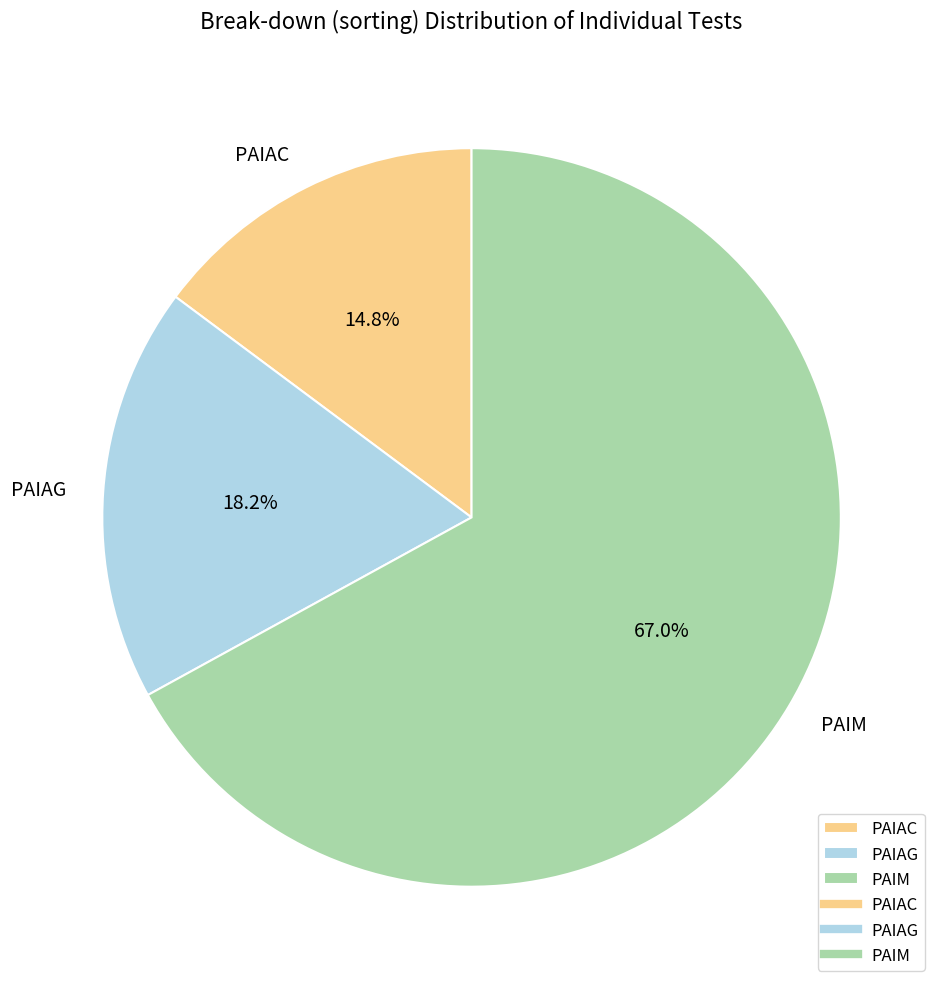

Which slice is the smallest?

PAIAC